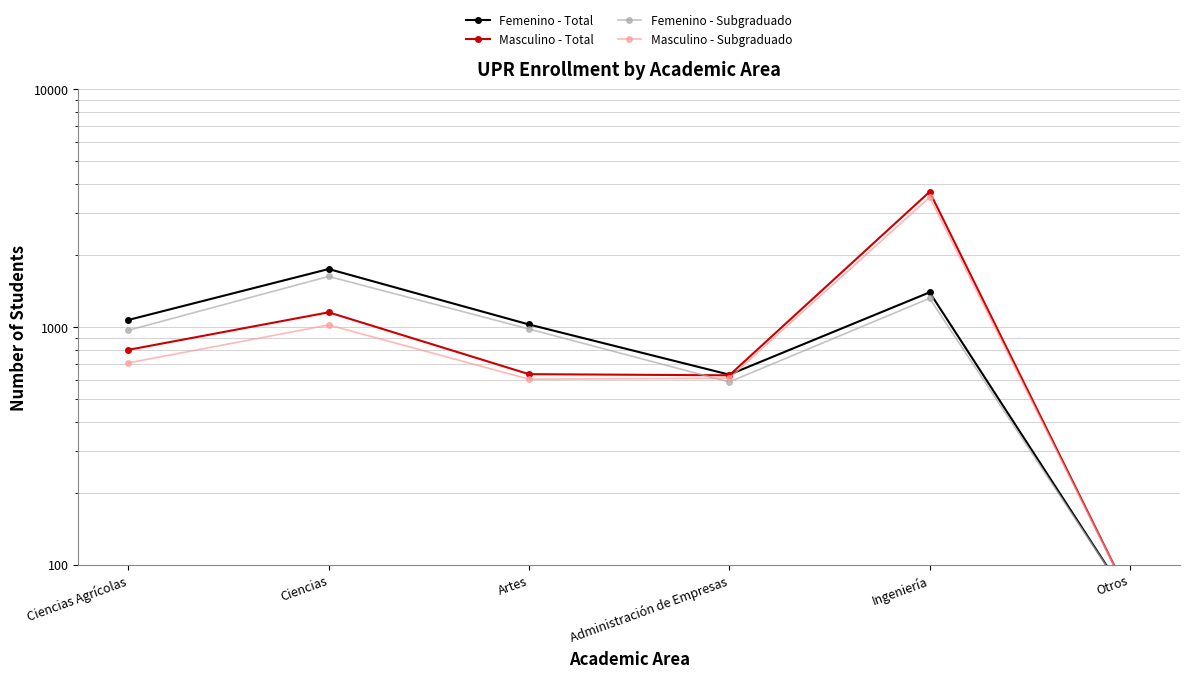

What is the label of the 1st point from the left?

Ciencias Agrícolas